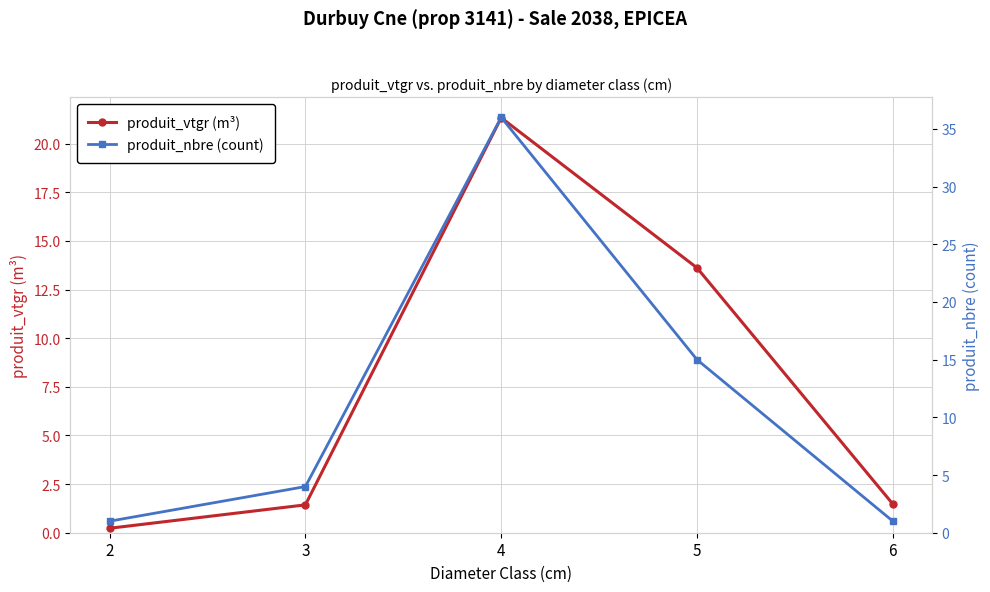

Is it true that produit_vtgr (m³) equals 0.2 at 2?

True